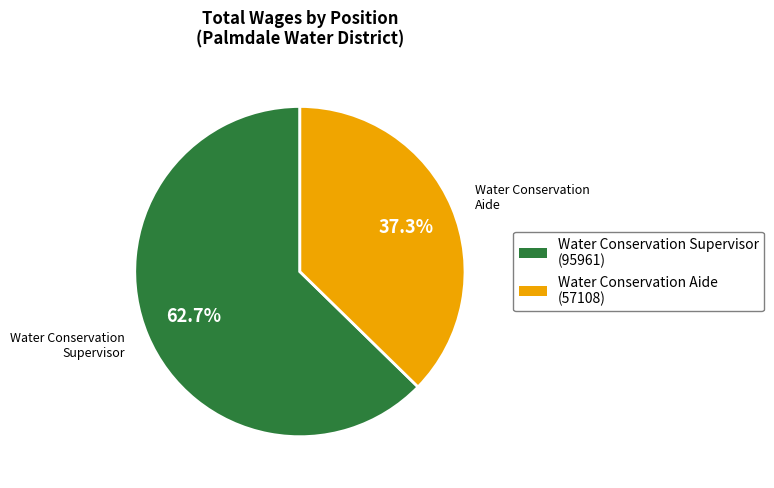

What is the smallest slice in the pie chart?

Water Conservation Aide